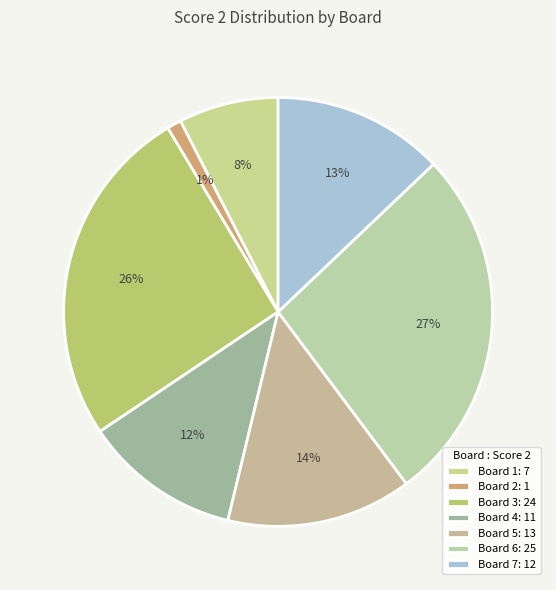

To the nearest percent, what is the combined percentage of Board 4 and Board 7?

25%